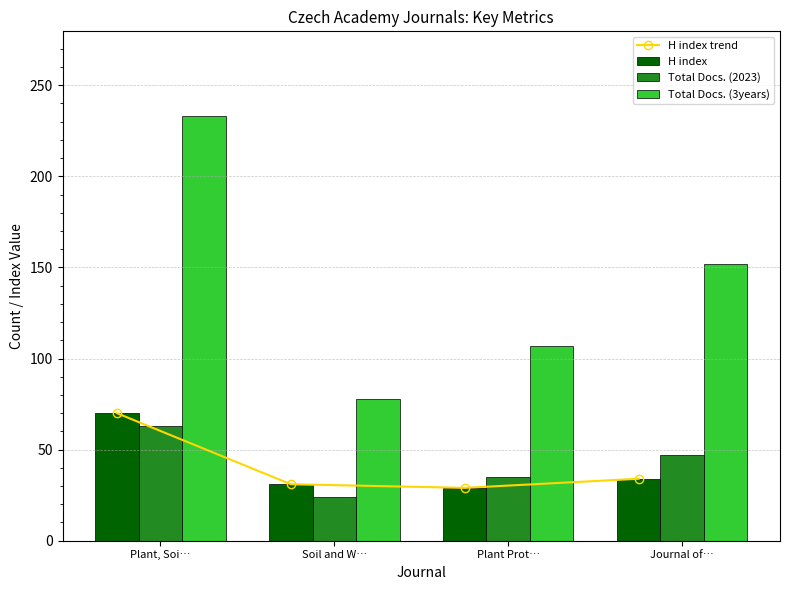

What is the minimum value for Total Docs. (3years)?

78